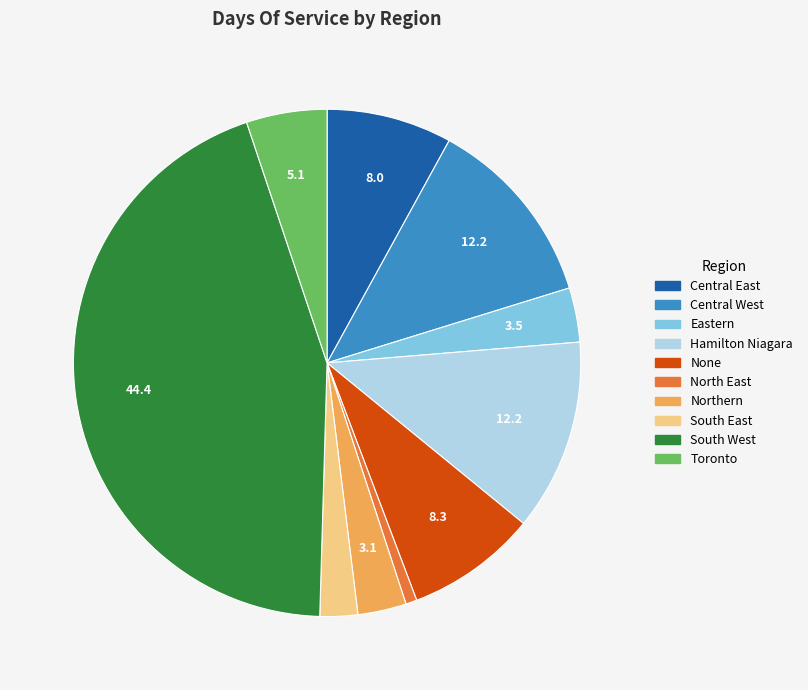

Is it true that Central East is 8% of the pie?

True